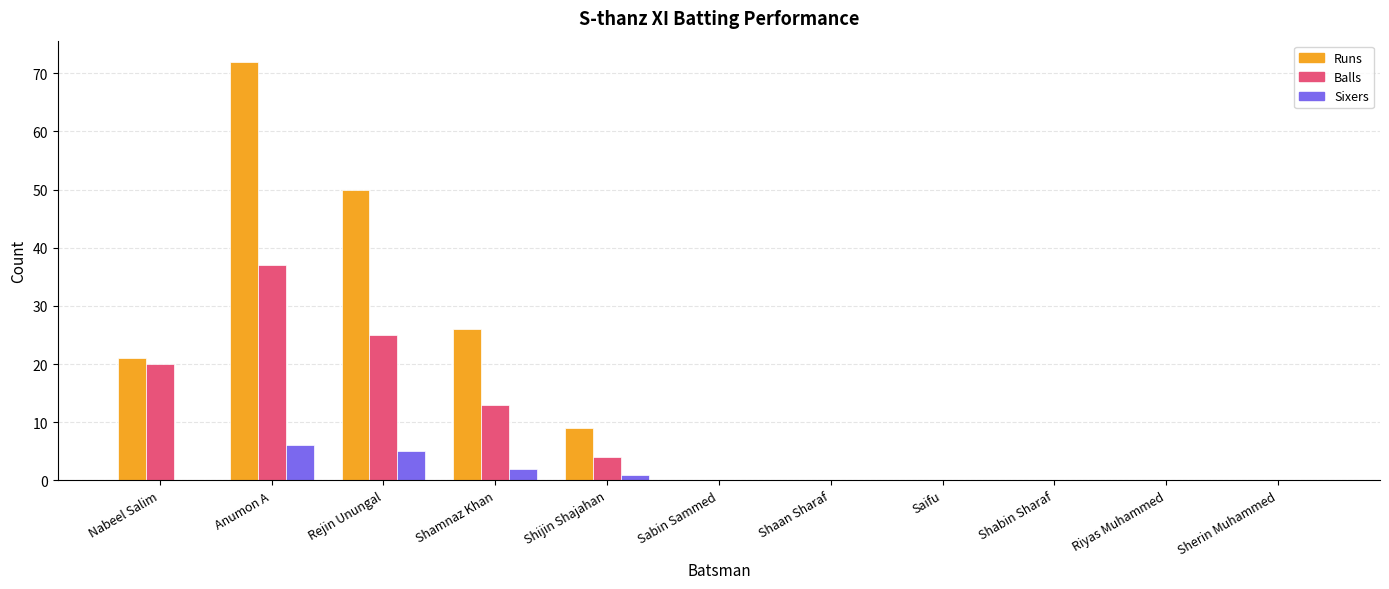

Reading left to right, extract all data points from this chart.

Runs: 21	72	50	26	9	0	0	0	0	0	0
Balls: 20	37	25	13	4	0	0	0	0	0	0
Sixers: 0	6	5	2	1	0	0	0	0	0	0